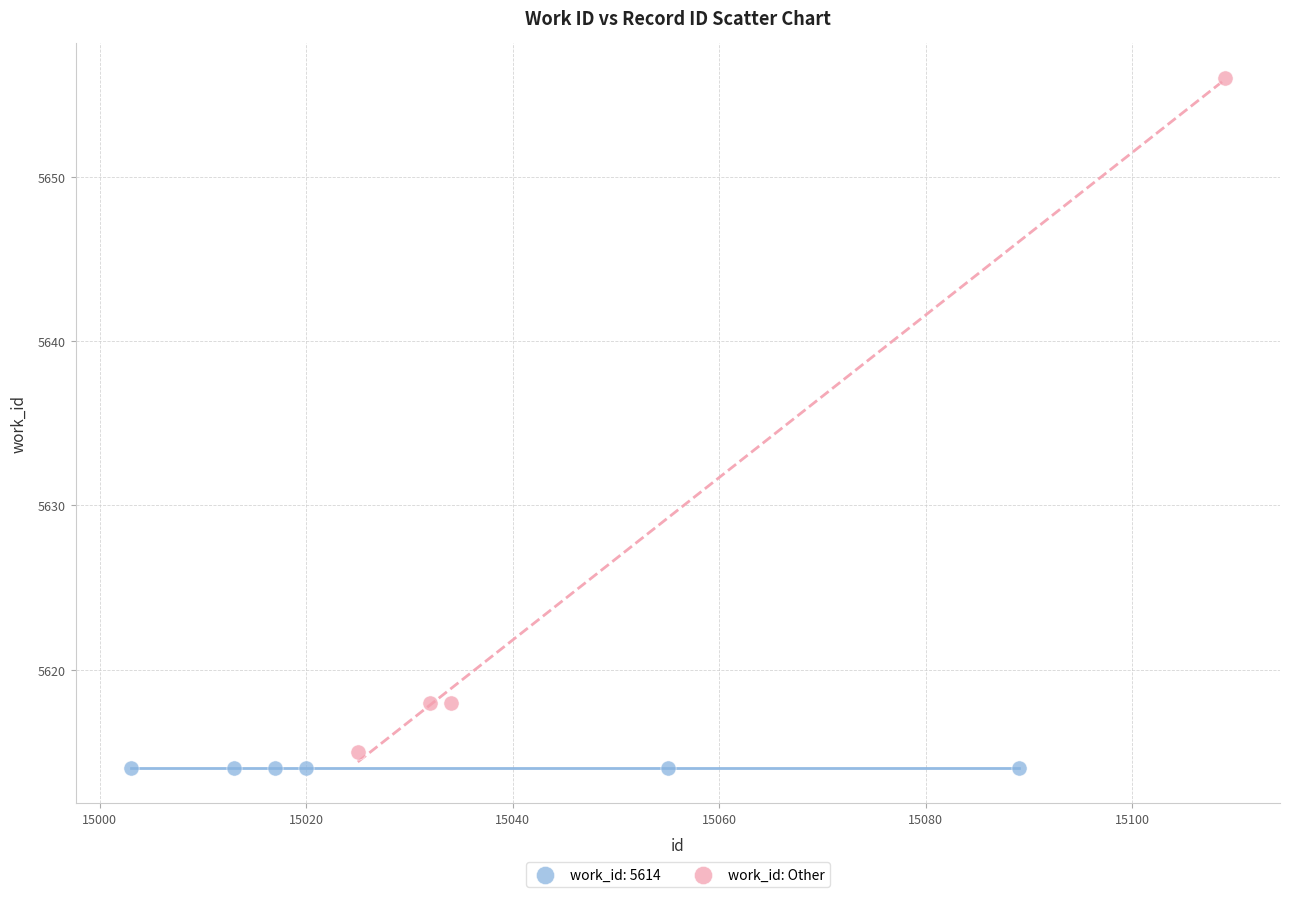

Which series contains the highest Y value?

work_id: Other